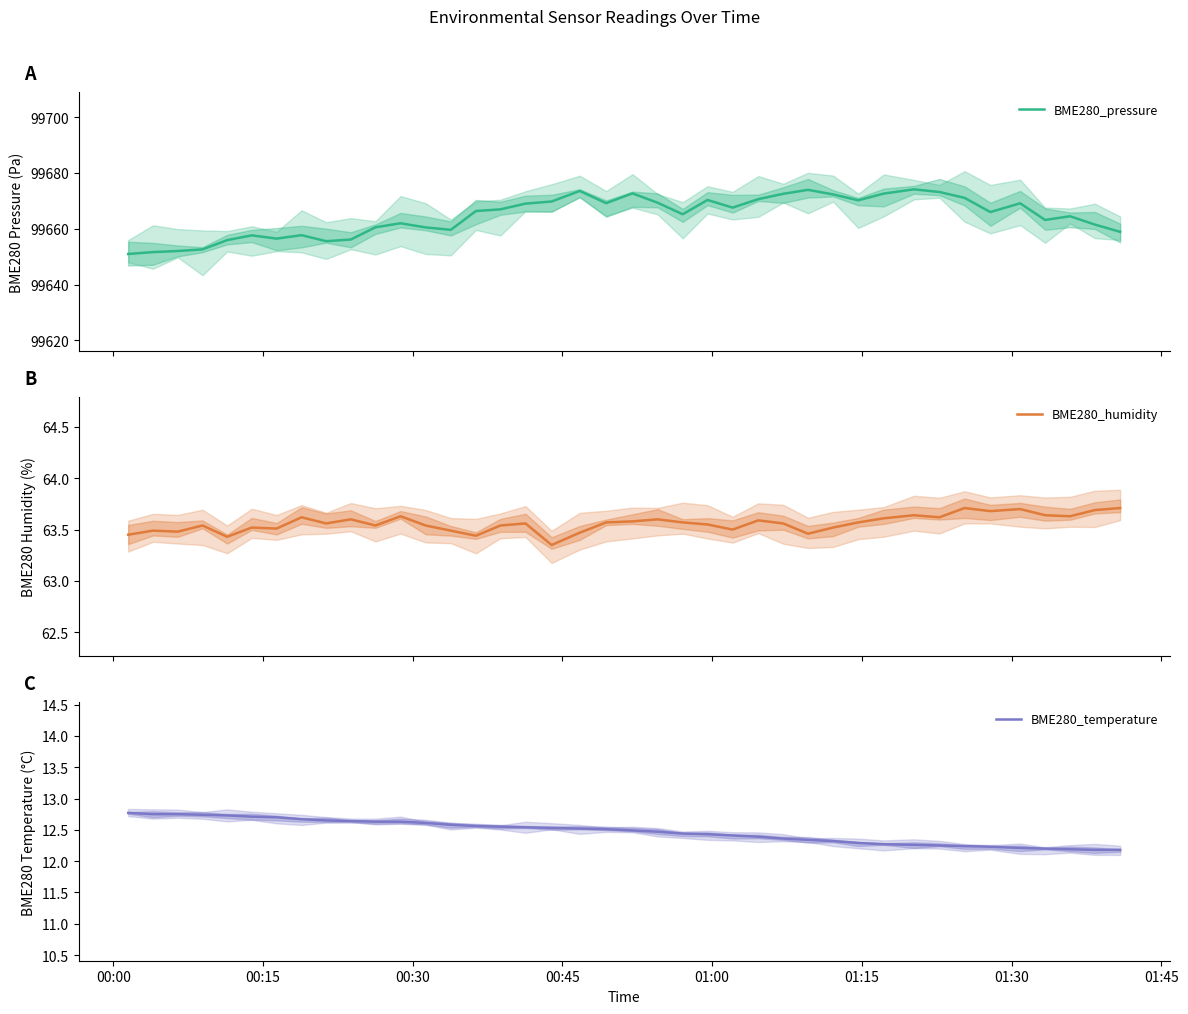

What is the highest value of the BME280_humidity series?

63.7